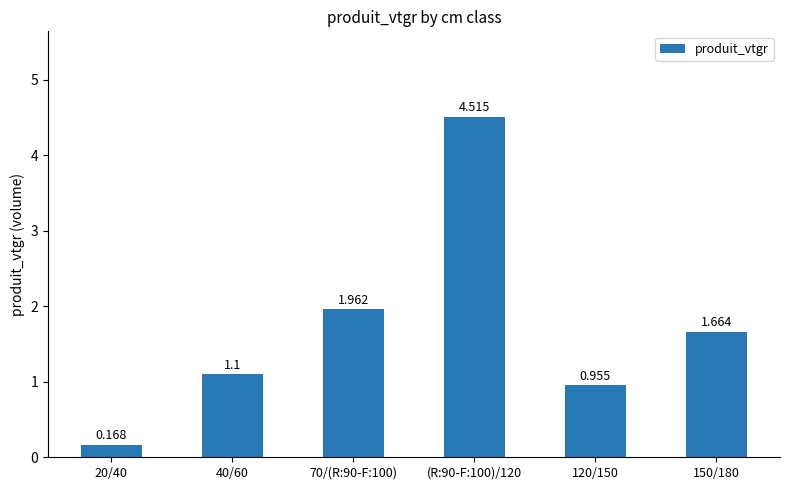

Rank the categories by value from lowest to highest.

20/40, 120/150, 40/60, 150/180, 70/(R:90-F:100), (R:90-F:100)/120